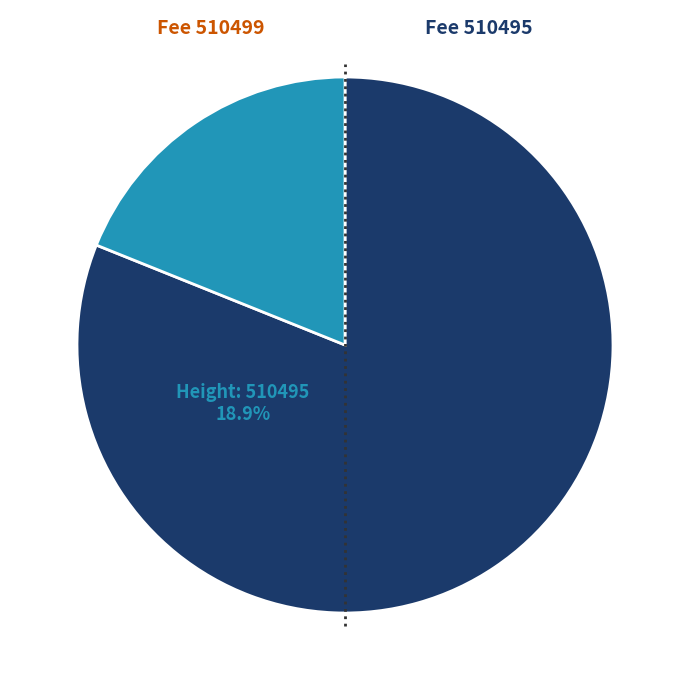

Do 510499 and 510495 together represent more than half of the pie?

Yes